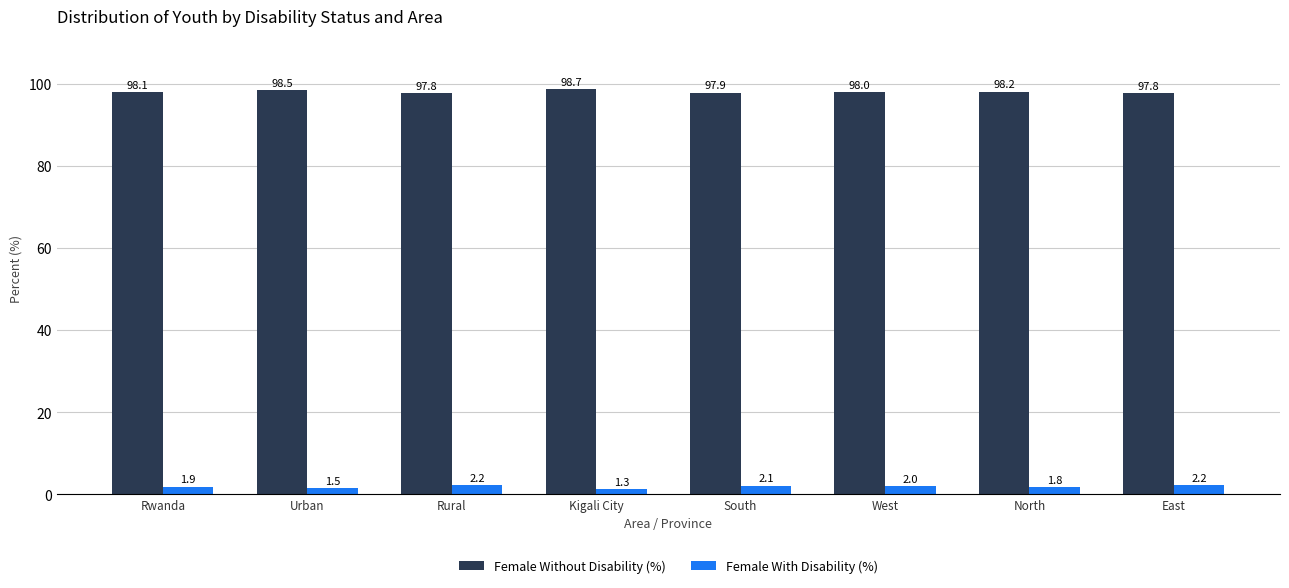

Rank the series at Urban from lowest to highest value.

Female With Disability (%), Female Without Disability (%)